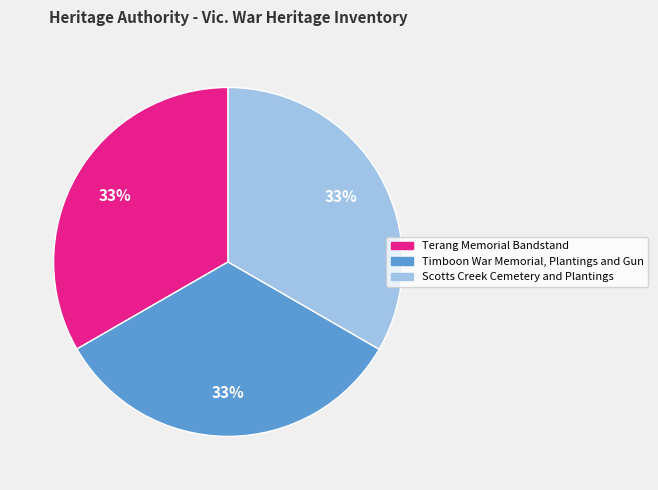

What percentage is the Scotts Creek Cemetery and Plantings slice, to the nearest percent?

33%